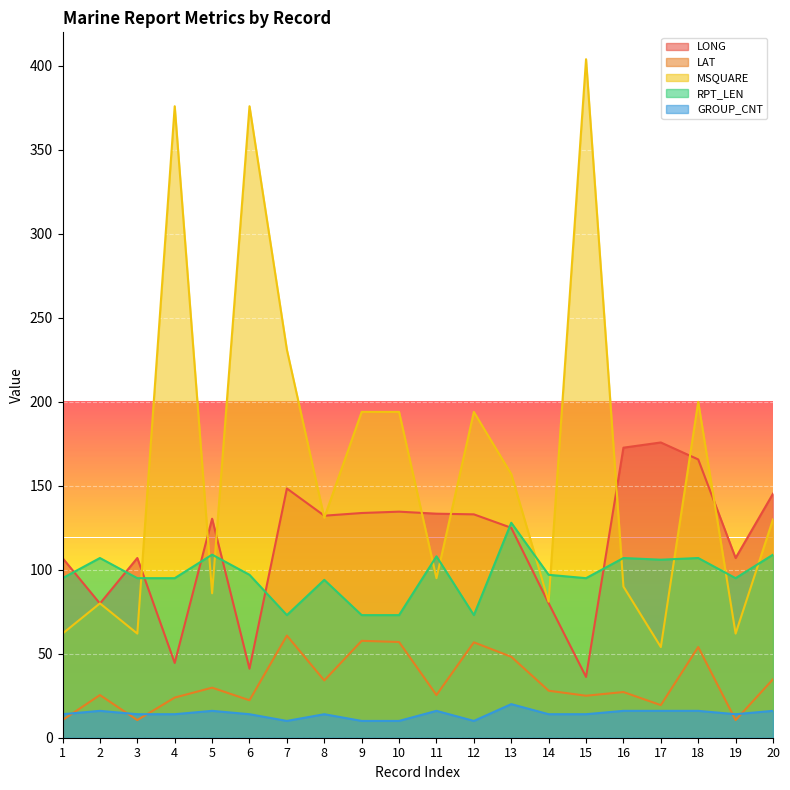

True or false: LONG and LAT intersect in this chart.

False